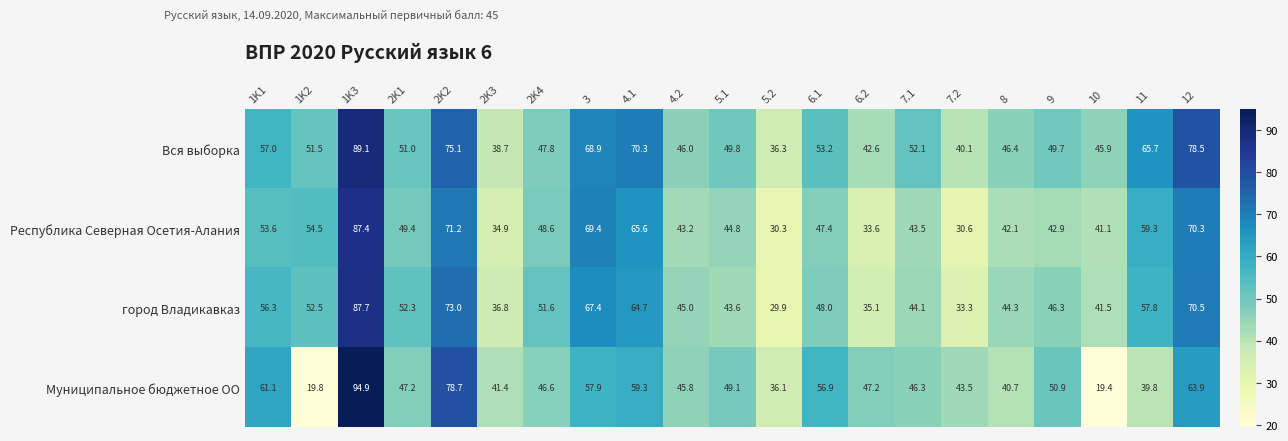

At how many categories does at least one series exceed 53?

9